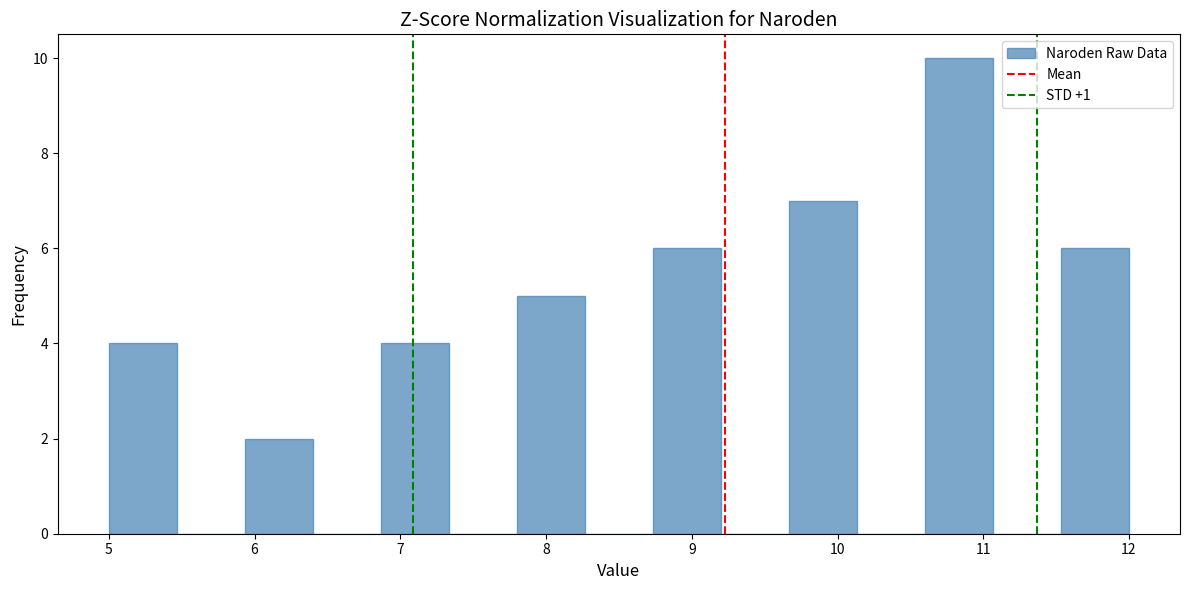

Reading left to right, list every bar in this chart as the range it spans on the x-axis followed by its height. Neither the bar edges nor the heights are printed on the chart, so give them approximately, as read against the axes.

5.0 to 5.5: 4
5.5 to 5.9: 0
5.9 to 6.4: 2
6.4 to 6.9: 0
6.9 to 7.3: 4
7.3 to 7.8: 0
7.8 to 8.3: 5
8.3 to 8.7: 0
8.7 to 9.2: 6
9.2 to 9.7: 0
9.7 to 10.1: 7
10.1 to 10.6: 0
10.6 to 11.1: 10
11.1 to 11.5: 0
11.5 to 12.0: 6